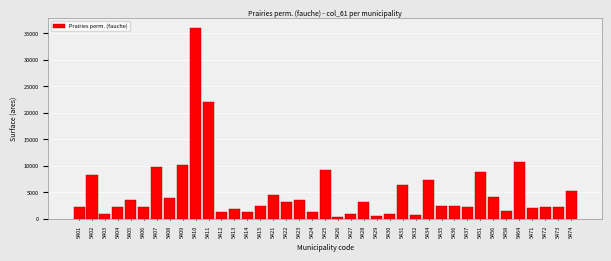

The chart shows a value of 6436 at 5409. True or false?

False